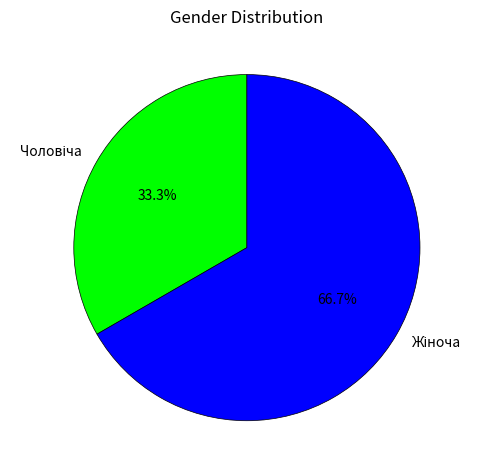

To the nearest percent, what percentage of the pie is Жіноча?

67%